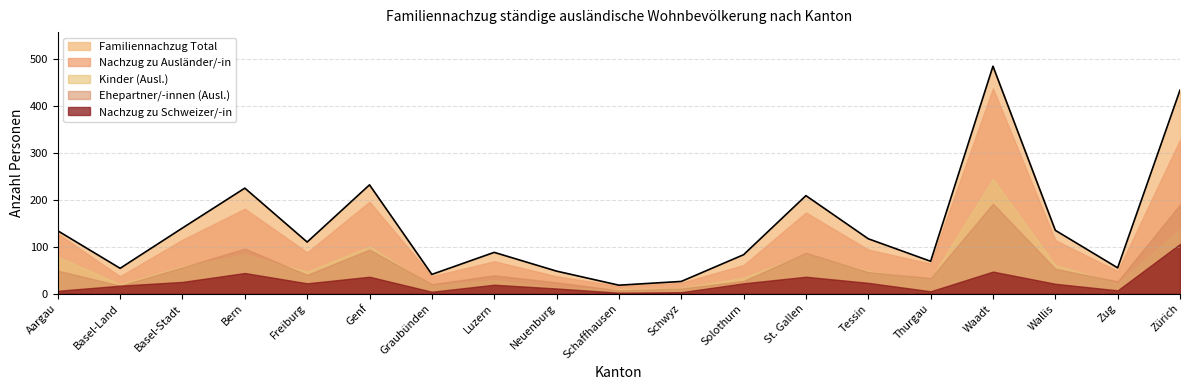

Reading left to right, extract all data points from this chart.

Familiennachzug Total: 134	54	140	225	110	232	41	88	48	18	26	83	209	117	69	485	135	55	434
Nachzug zu Schweizer/-in: 6	17	25	44	22	36	4	19	11	2	3	22	36	23	5	47	21	7	106
Nachzug zu Ausländer/-in: 128	37	115	181	88	196	37	69	37	16	23	61	173	94	64	438	114	48	328
Ehepartner/-innen (Ausl.): 49	17	56	96	40	94	20	39	24	7	11	27	87	46	33	192	53	26	190
Kinder (Ausl.): 79	20	58	84	47	101	17	29	13	9	12	34	85	48	31	245	61	22	137